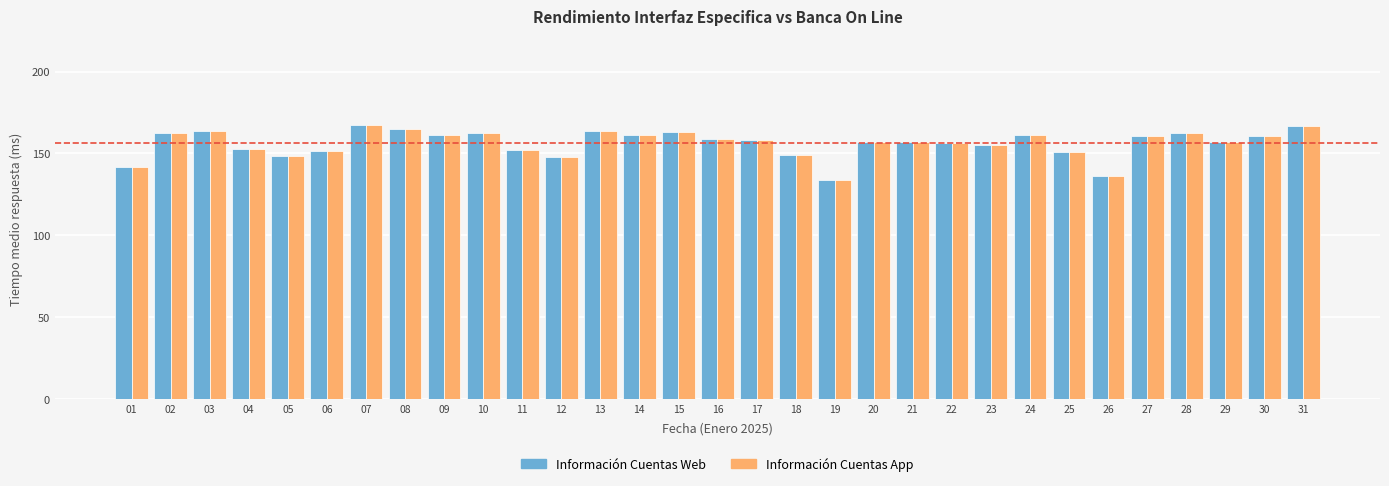

What is the difference between the Información Cuentas App values at 30 and 04?

7.8